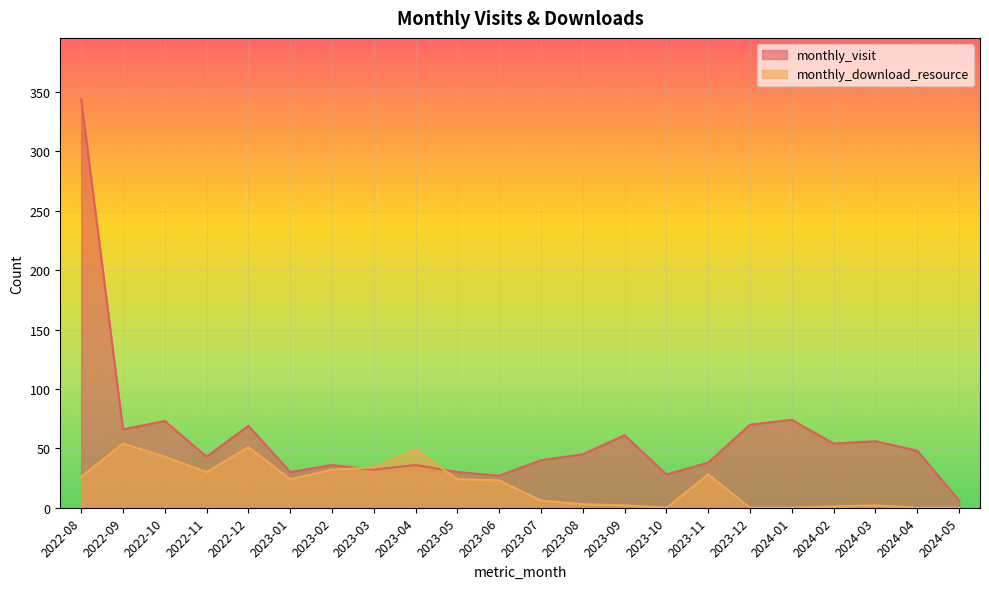

What is the difference between the maximum and minimum values in the monthly_download_resource series?

54